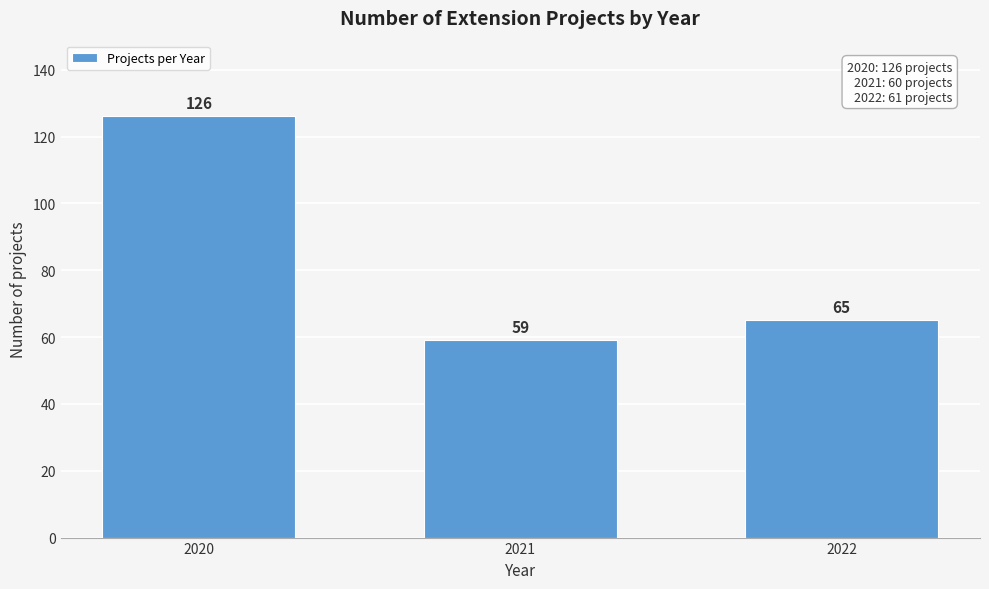

Reading left to right, list all the values displayed in this chart.

2020=126	2021=59	2022=65